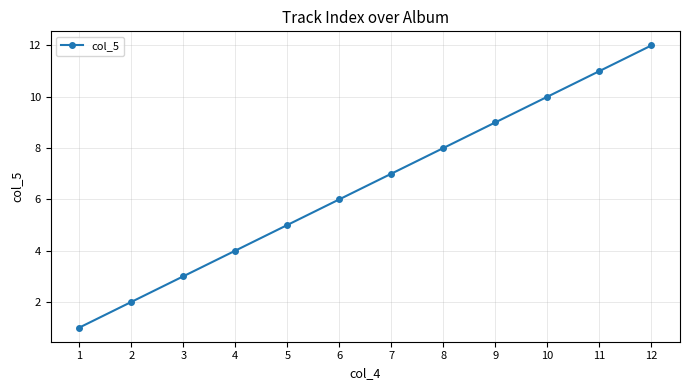

Which label corresponds to the largest value in the chart?

12